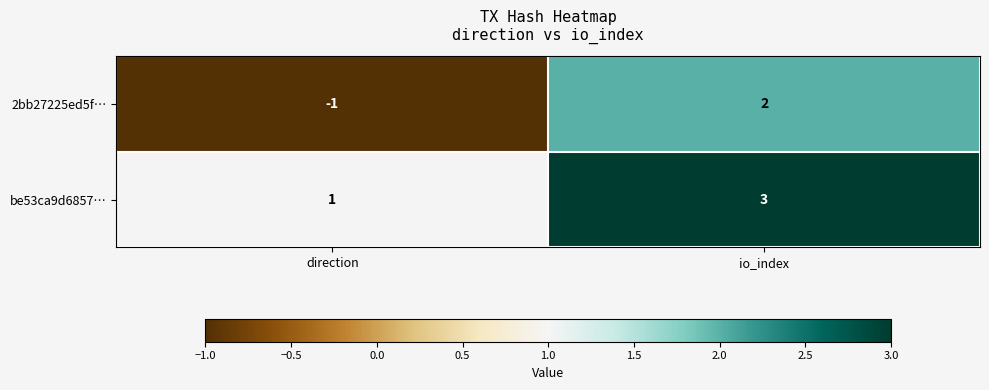

The 2bb27225ed5f… series shows -1 at direction. True or false?

True